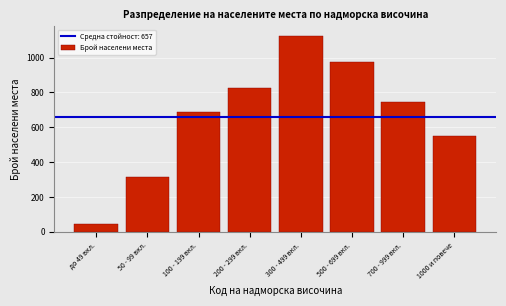

Reading left to right, what are all the values shown in this chart?

45	312	687	823	1124	976	743	549